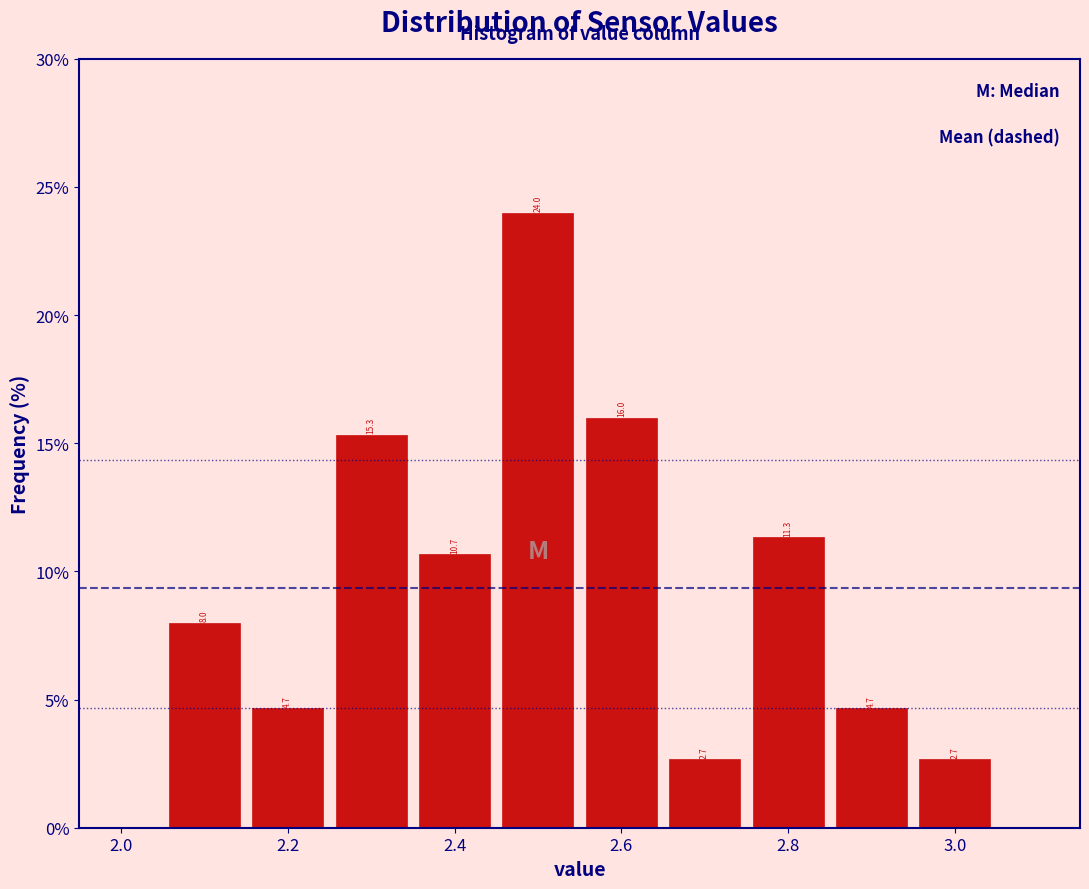

Reading left to right, list every bar in this chart as the range it spans on the x-axis followed by its height. The bar edges are not printed on the chart, so give them approximately, as read against the axis.

2.05 to 2.15: 8.0
2.15 to 2.25: 4.7
2.25 to 2.35: 15.3
2.35 to 2.45: 10.7
2.45 to 2.55: 24.0
2.55 to 2.65: 16.0
2.65 to 2.75: 2.7
2.75 to 2.85: 11.3
2.85 to 2.95: 4.7
2.95 to 3.05: 2.7